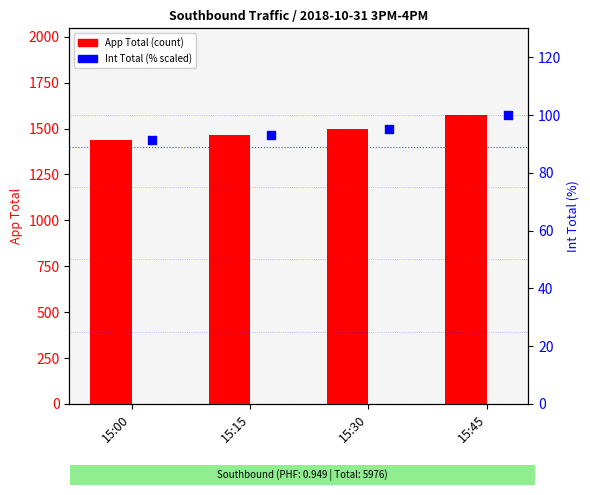

At how many categories does at least one series exceed 277?

4